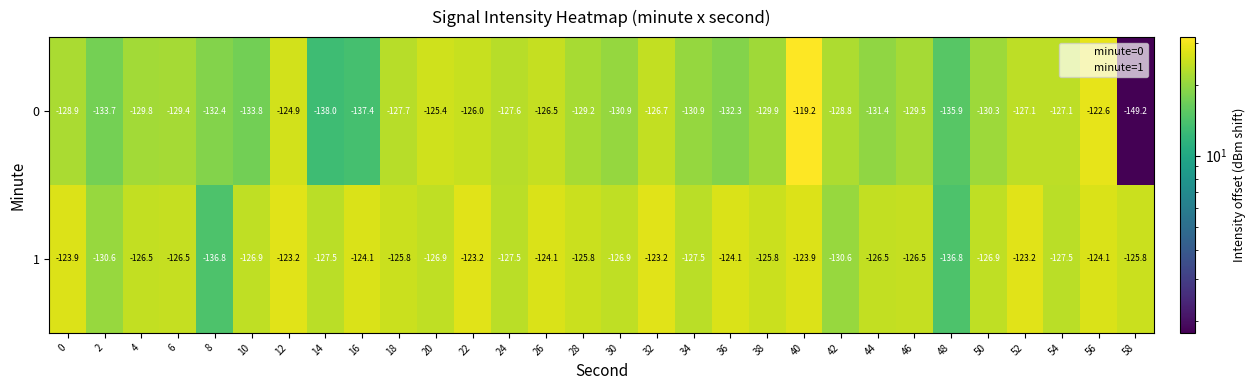

Which label corresponds to the largest value in the chart?

40